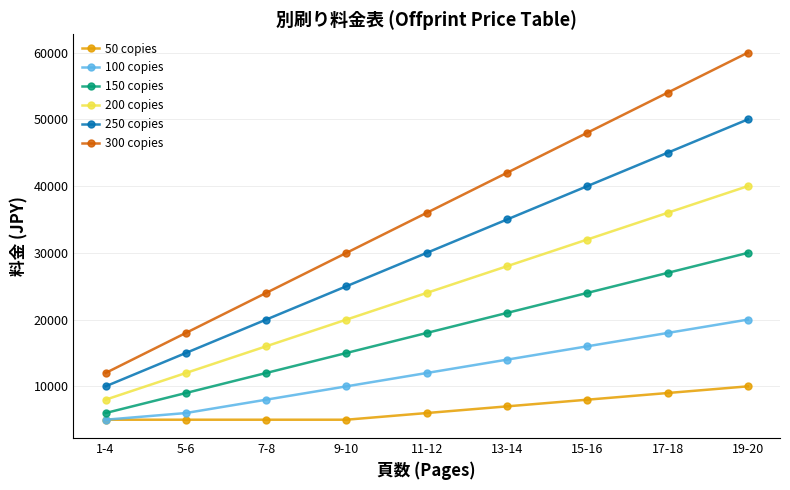

Reading left to right, what are all the values shown in this chart?

50 copies: 1-4=5000	5-6=5000	7-8=5000	9-10=5000	11-12=6000	13-14=7000	15-16=8000	17-18=9000	19-20=10000
100 copies: 1-4=5000	5-6=6000	7-8=8000	9-10=10000	11-12=12000	13-14=14000	15-16=16000	17-18=18000	19-20=20000
150 copies: 1-4=6000	5-6=9000	7-8=12000	9-10=15000	11-12=18000	13-14=21000	15-16=24000	17-18=27000	19-20=30000
200 copies: 1-4=8000	5-6=12000	7-8=16000	9-10=20000	11-12=24000	13-14=28000	15-16=32000	17-18=36000	19-20=40000
250 copies: 1-4=10000	5-6=15000	7-8=20000	9-10=25000	11-12=30000	13-14=35000	15-16=40000	17-18=45000	19-20=50000
300 copies: 1-4=12000	5-6=18000	7-8=24000	9-10=30000	11-12=36000	13-14=42000	15-16=48000	17-18=54000	19-20=60000